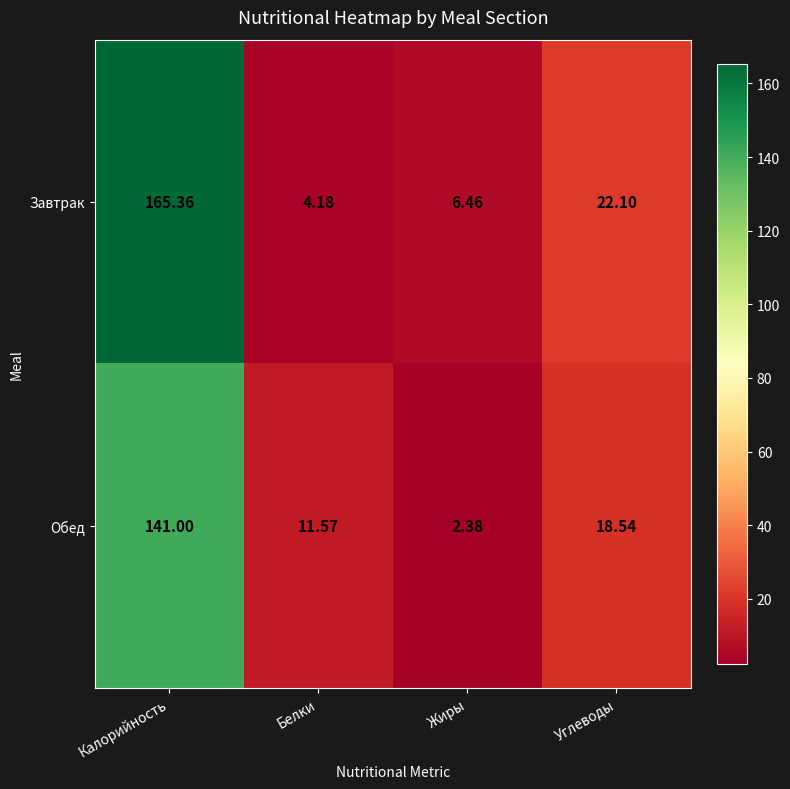

Which series changed the most between Белки and Углеводы?

Завтрак